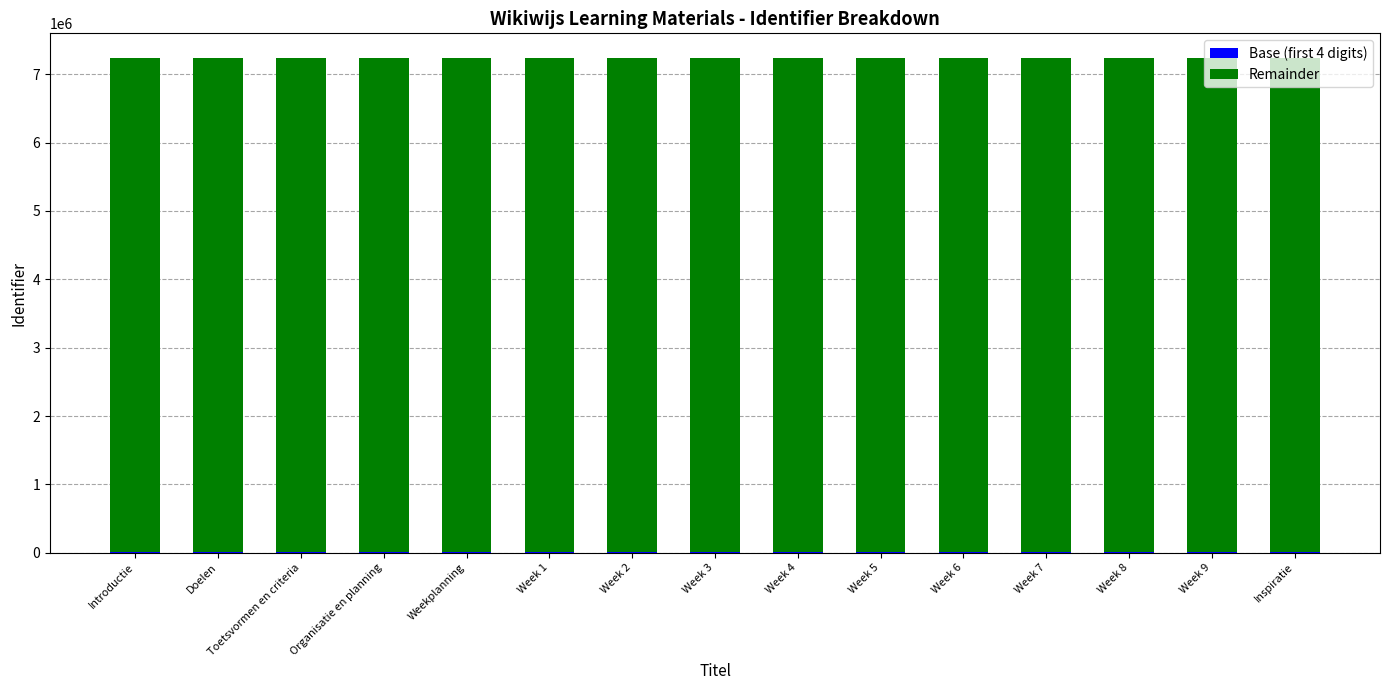

How many distinct data groups are displayed?

2